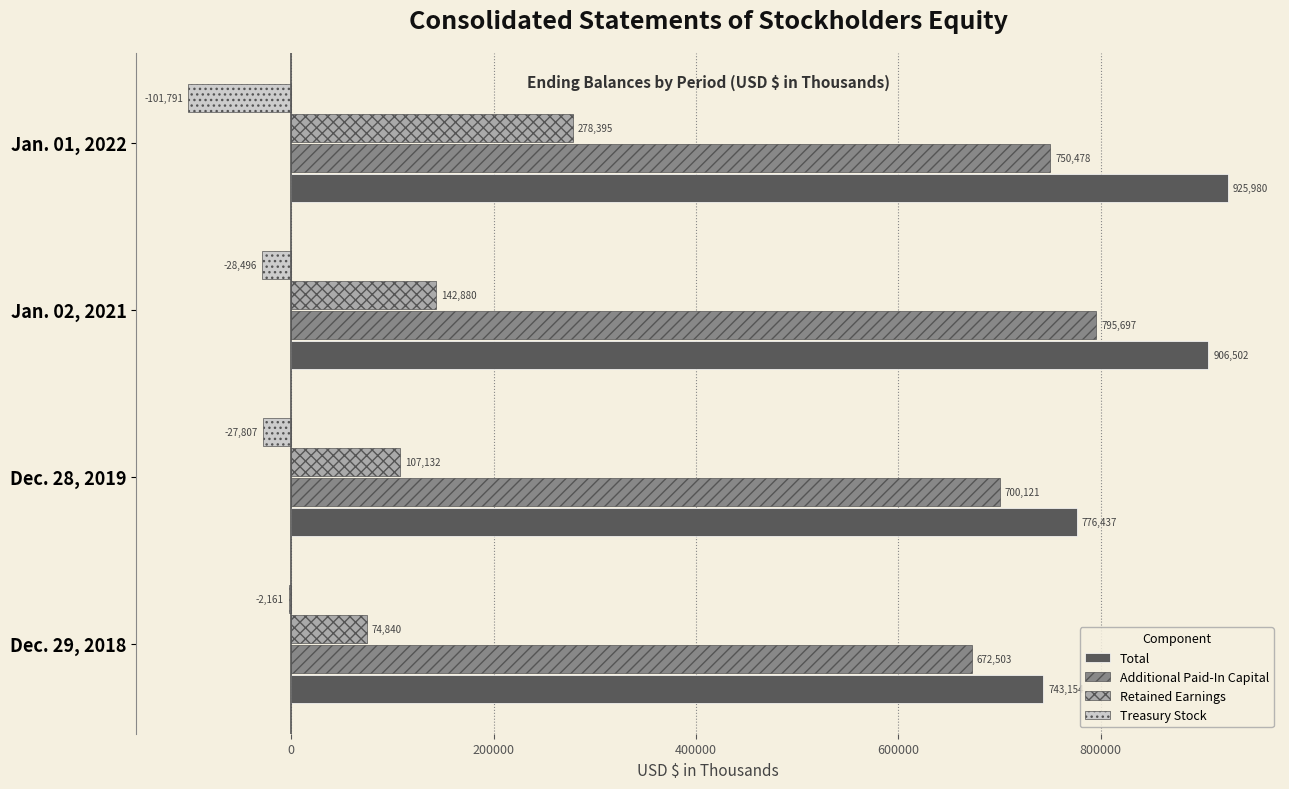

Is it true that Additional Paid-In Capital equals 750478 at Jan. 01, 2022?

True